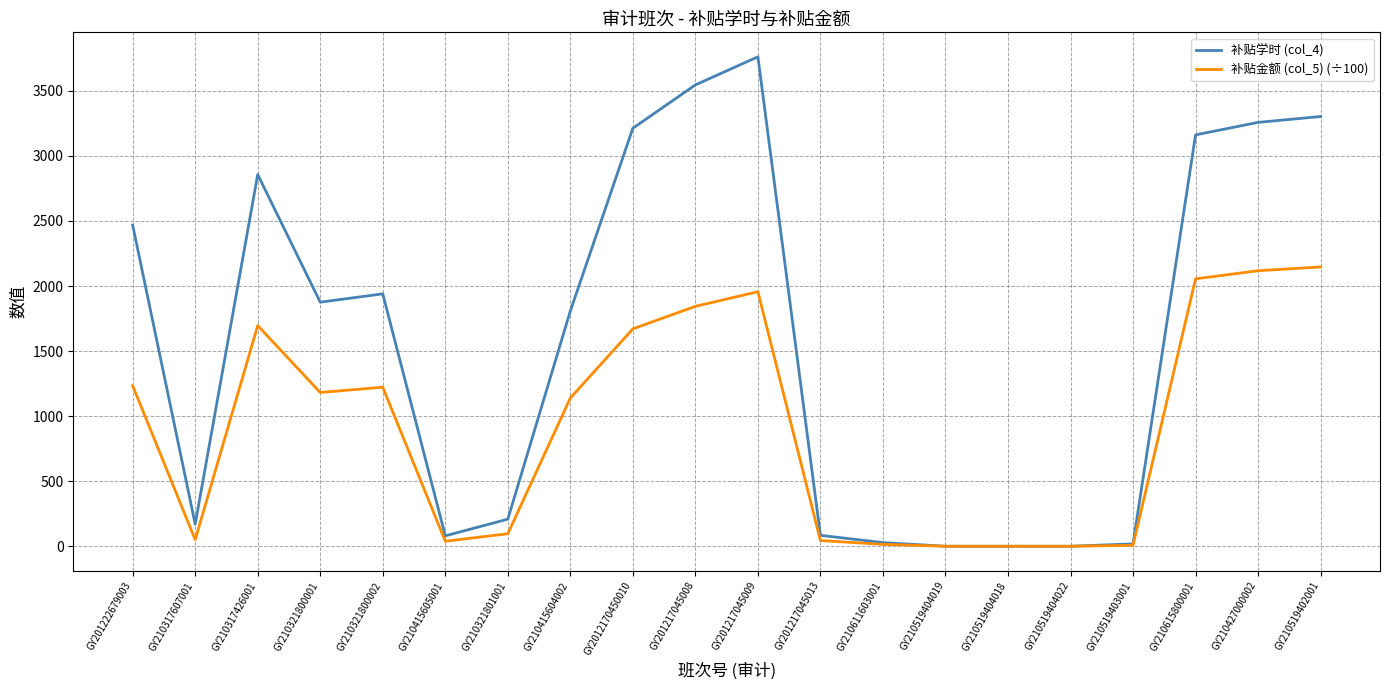

Which series has the widest spread of values?

补贴学时 (col_4)